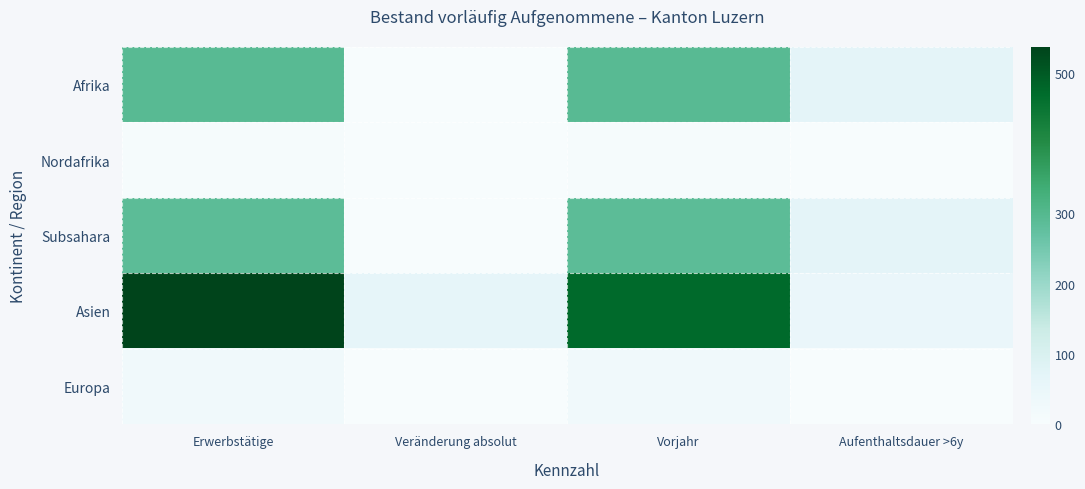

Which category has the lowest value across all series?

Veränderung absolut